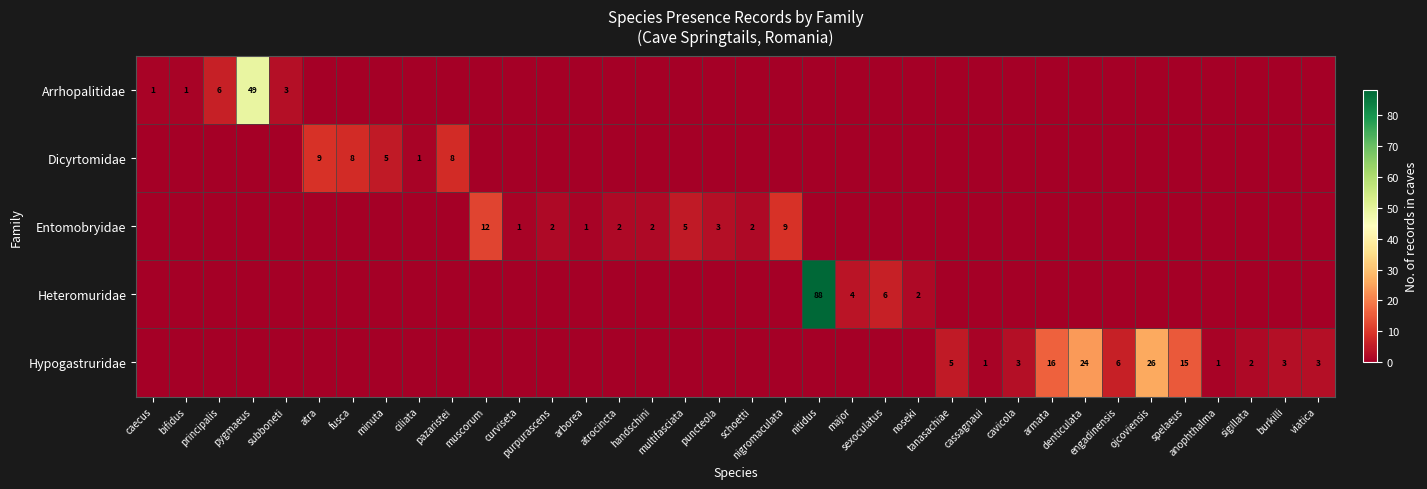

Which category has the highest value across all series?

nitidus